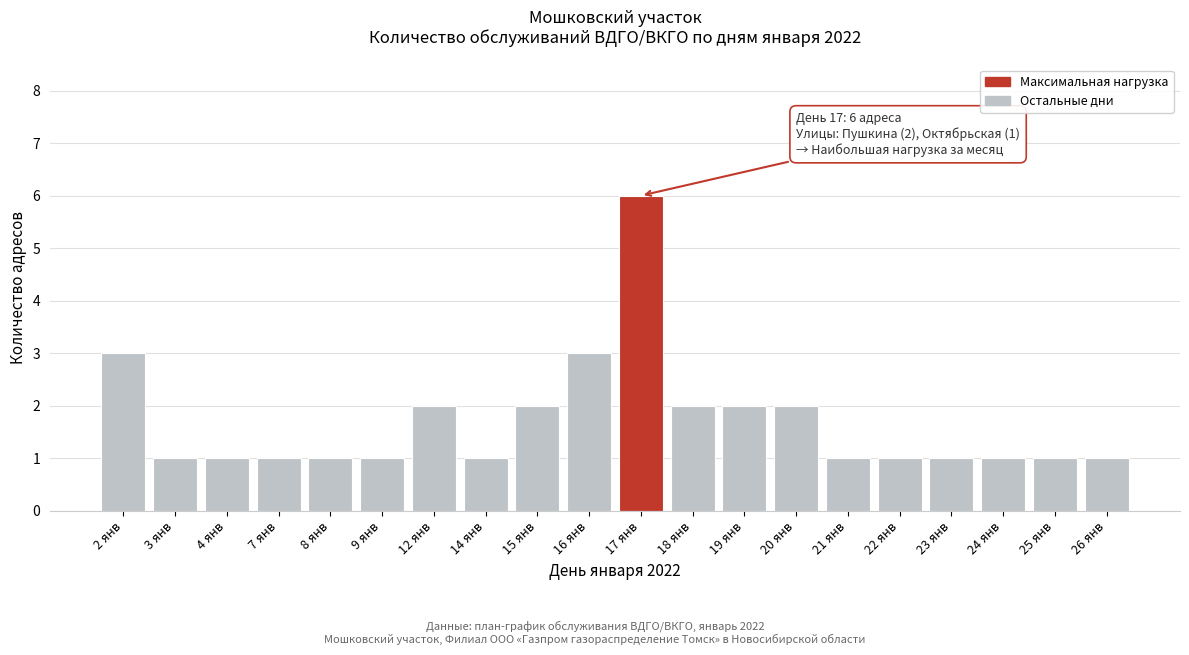

Reading left to right, what are all the values shown in this chart?

3	1	1	1	1	1	2	1	2	3	6	2	2	2	1	1	1	1	1	1